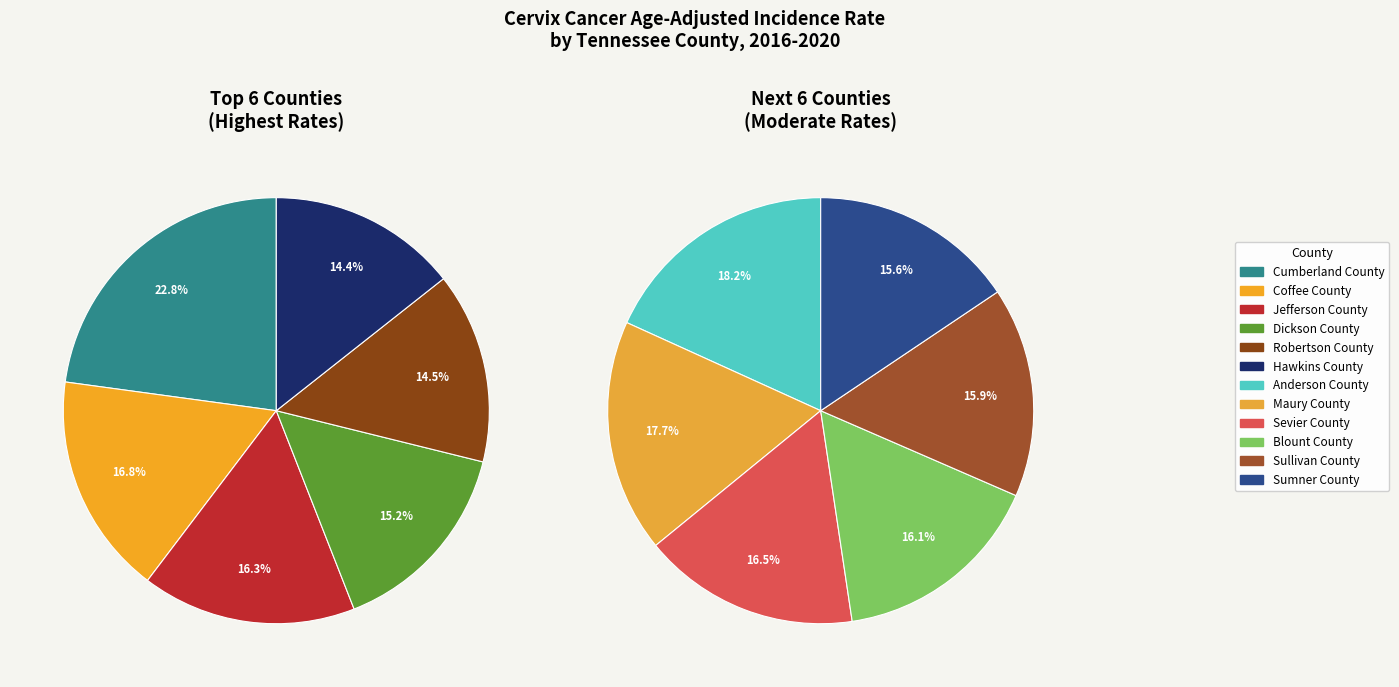

What is the largest slice in the pie chart?

Cumberland County